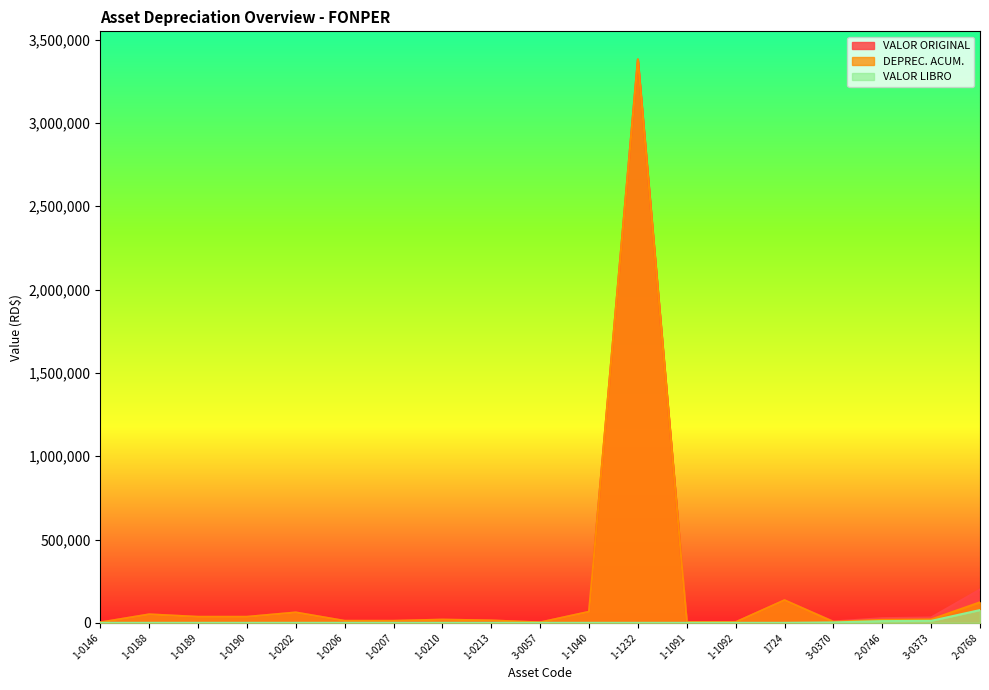

What position from the left is 3-0373?

18